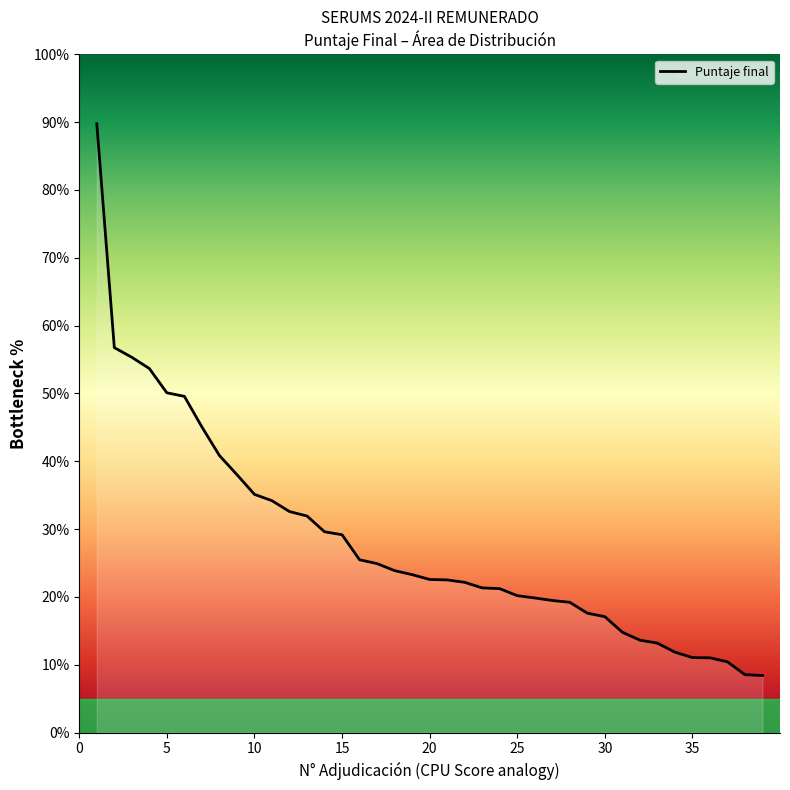

What is the maximum value shown in the chart?

89.8